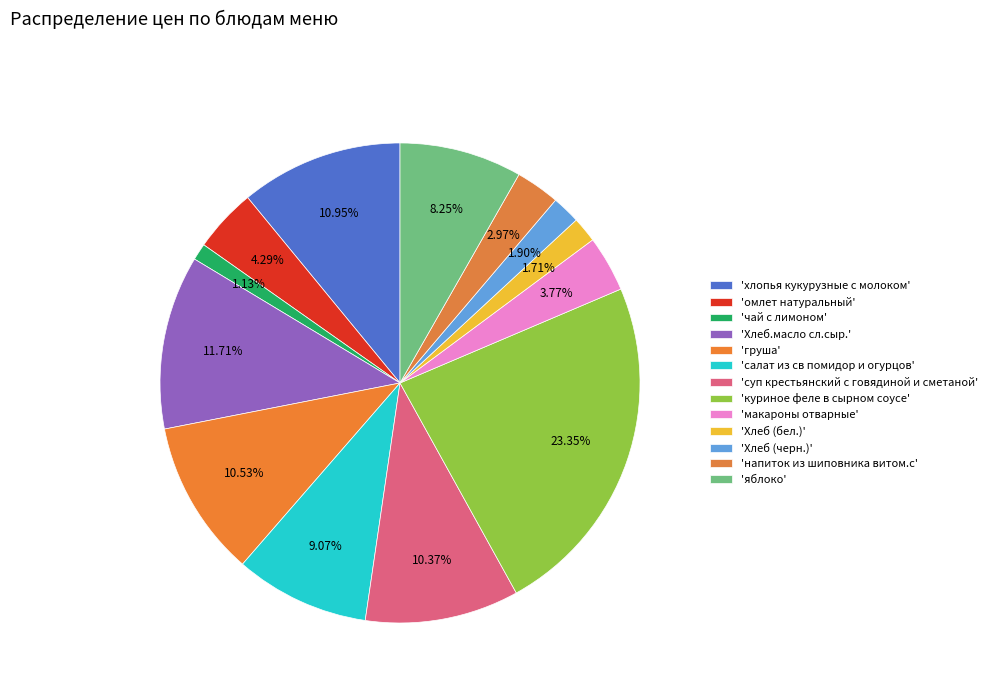

How many segments does this pie chart have?

13